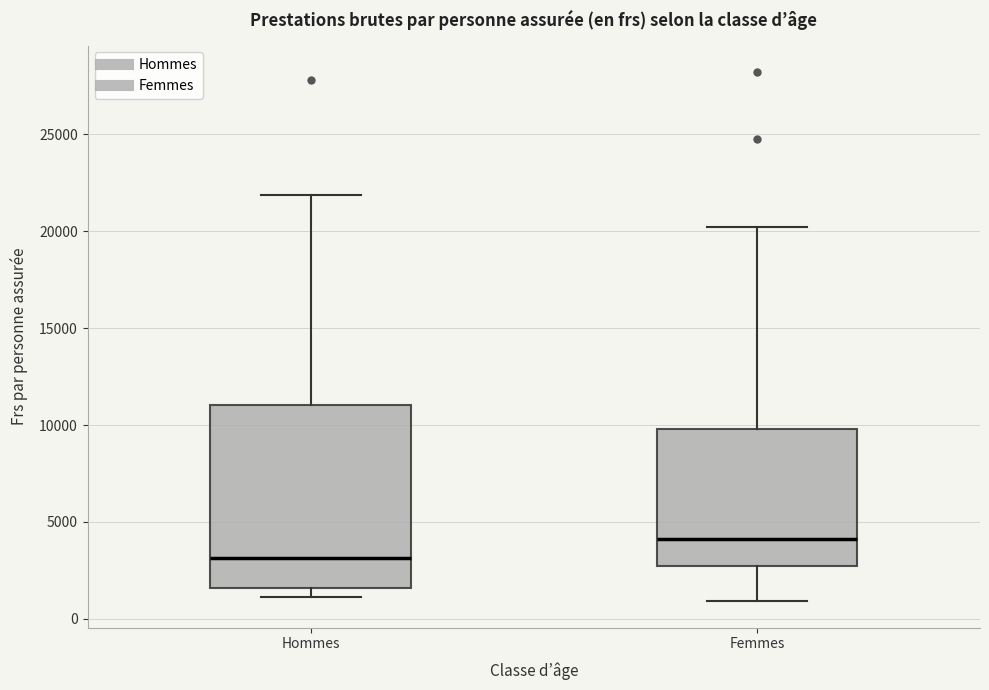

Reading left to right, read every box against the y-axis: the position of its median line, the range the box covers, and the ends of its whiskers. The values are not printed on the chart, so give them approximately, as read against the axis.

Hommes: median 3000, box 1500 to 11000, whiskers 1000 to 22000
Femmes: median 4000, box 2500 to 10000, whiskers 1000 to 20000